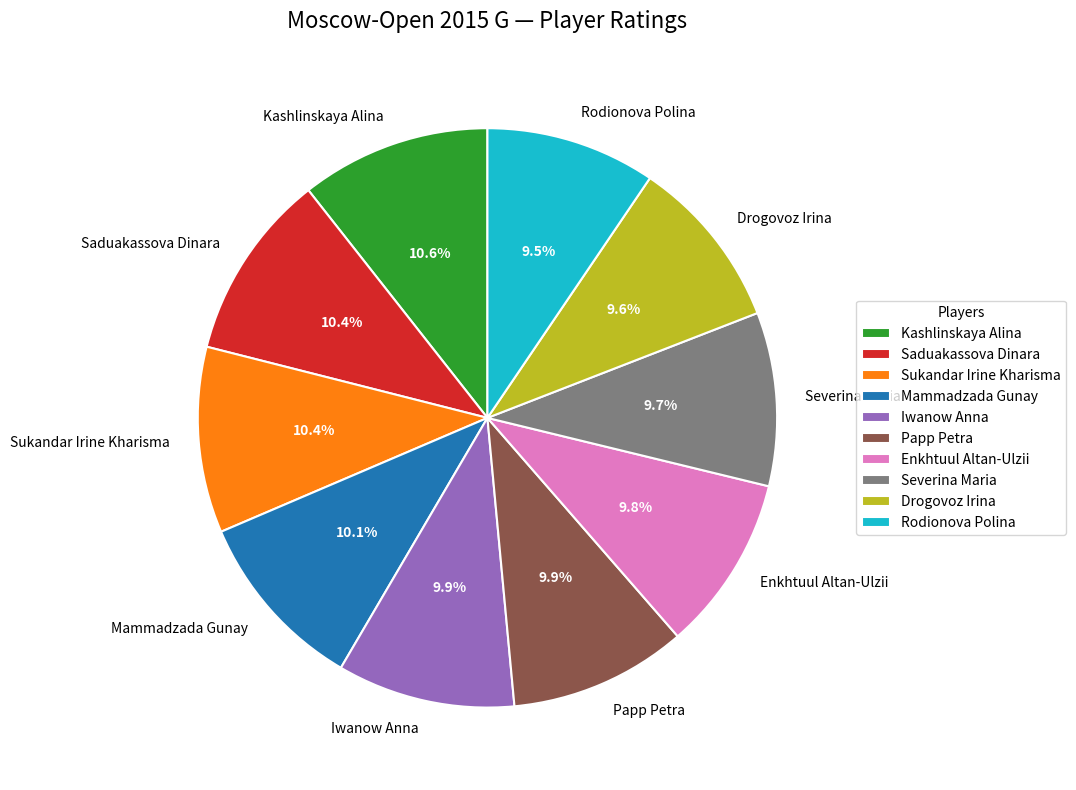

Count the number of slices in the pie.

10